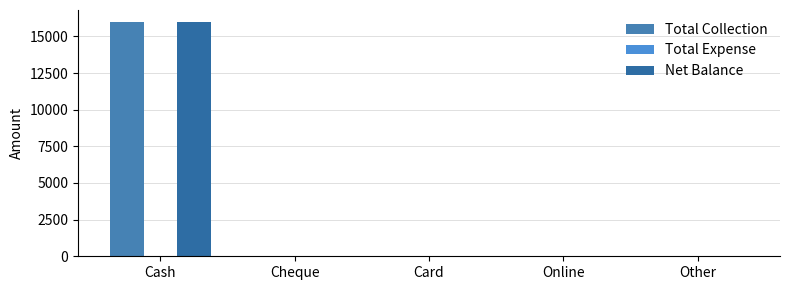

At which category does the chart reach its minimum across all series?

Cheque